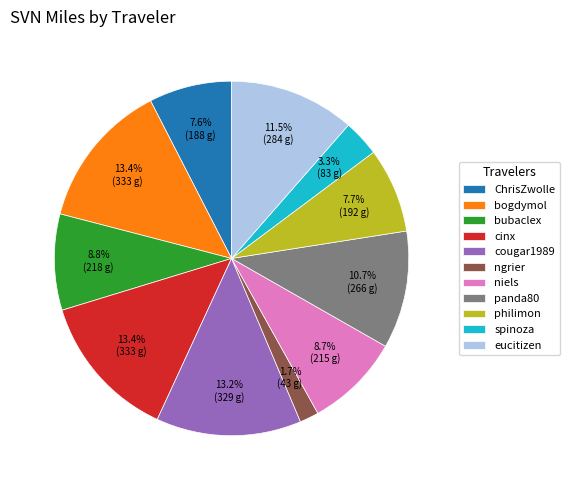

How many slices are in this pie chart?

11